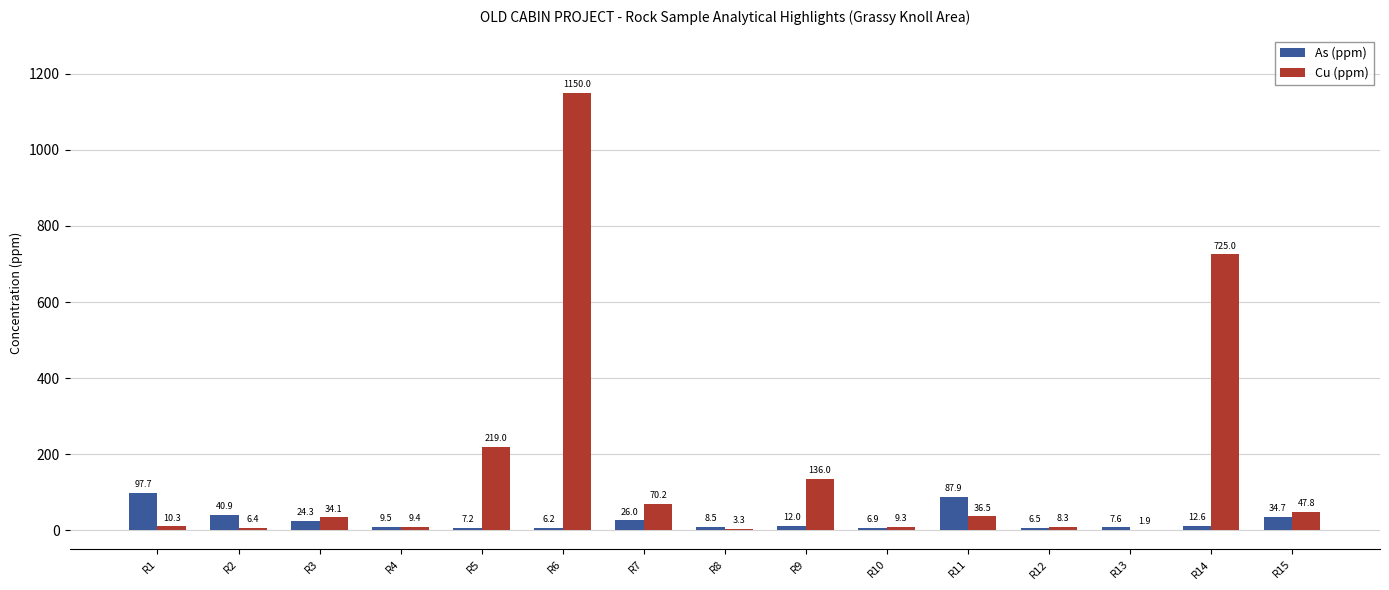

Which series has the largest total across all categories?

Cu (ppm)